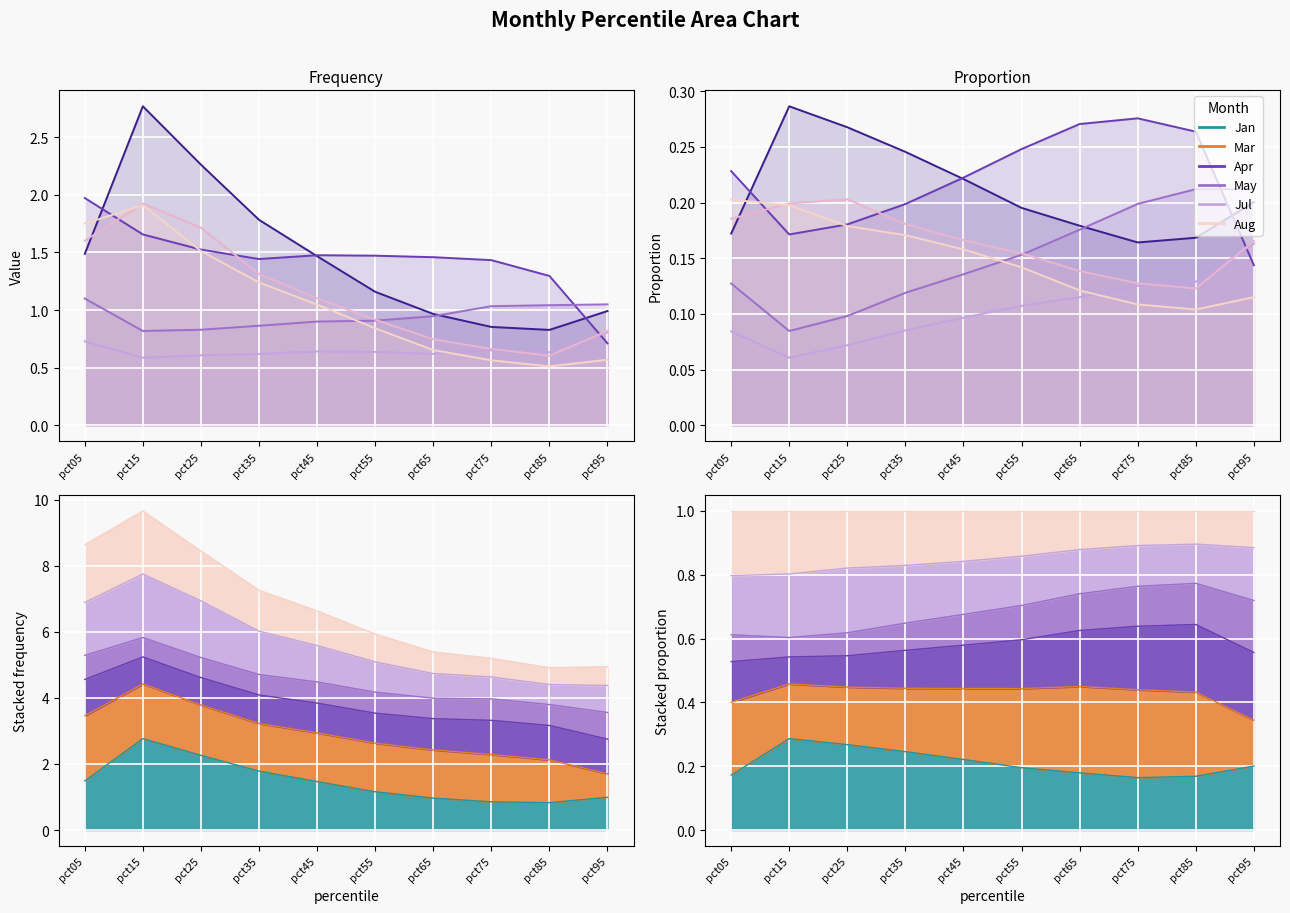

List the series in order of their peak value, lowest first.

May, Apr, Aug, Jul, Mar, Jan